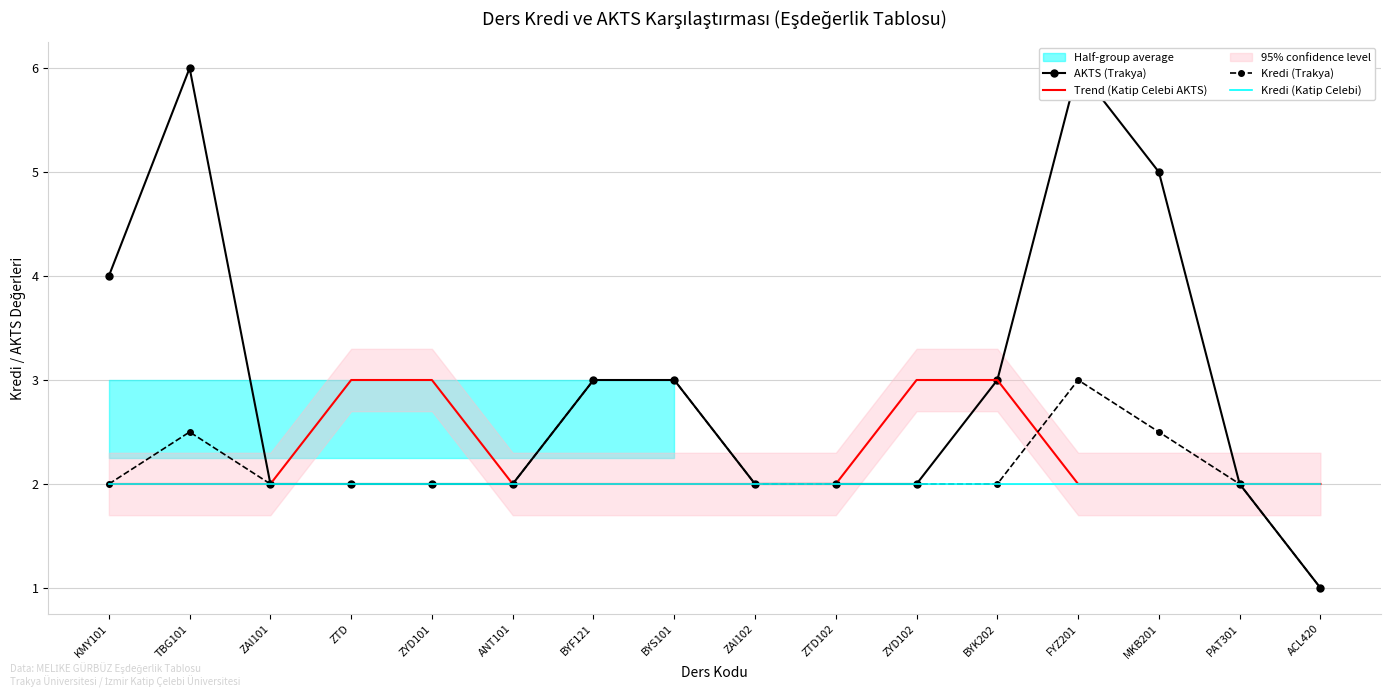

What is the greatest value displayed?

6.0